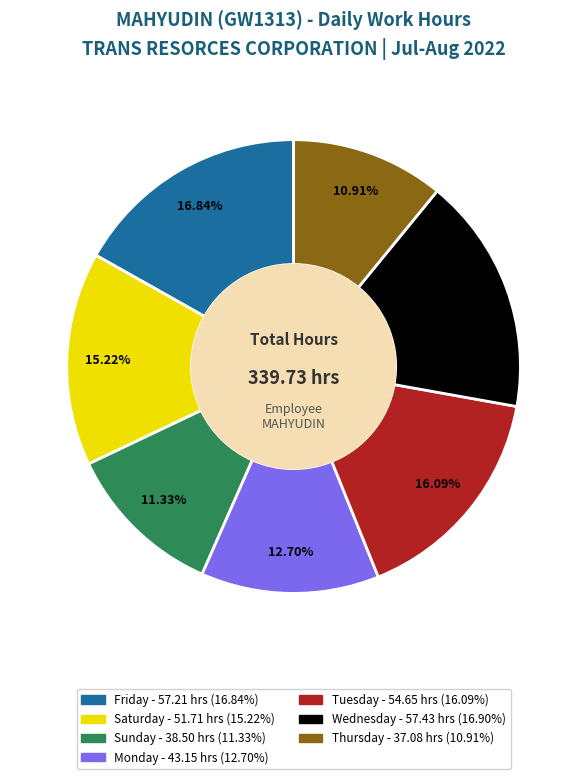

Is there any slice that represents more than half of the pie?

No